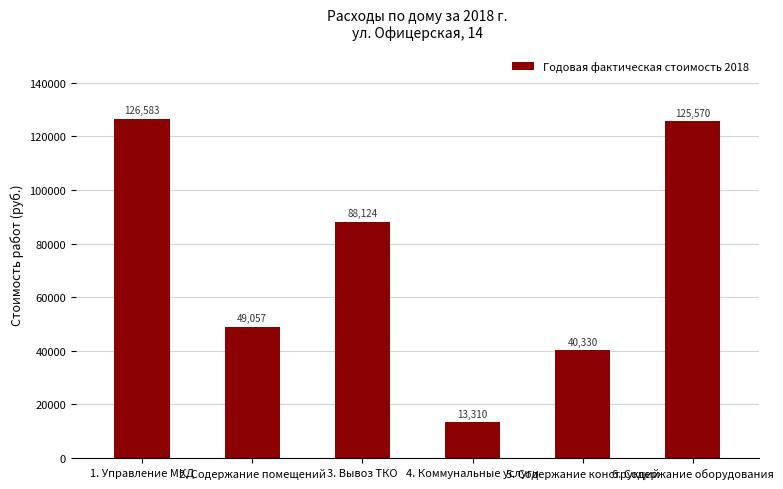

What is the minimum value shown in the chart?

13310.5